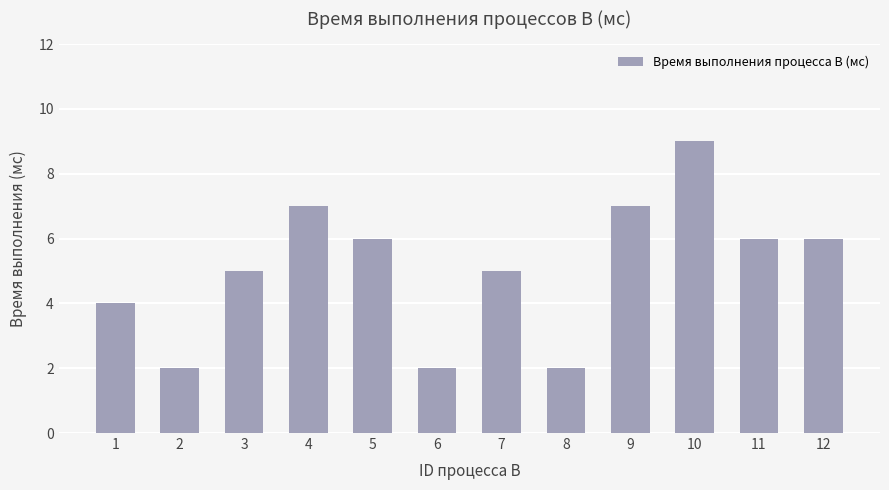

Reading left to right, what are all the values shown in this chart?

4	2	5	7	6	2	5	2	7	9	6	6